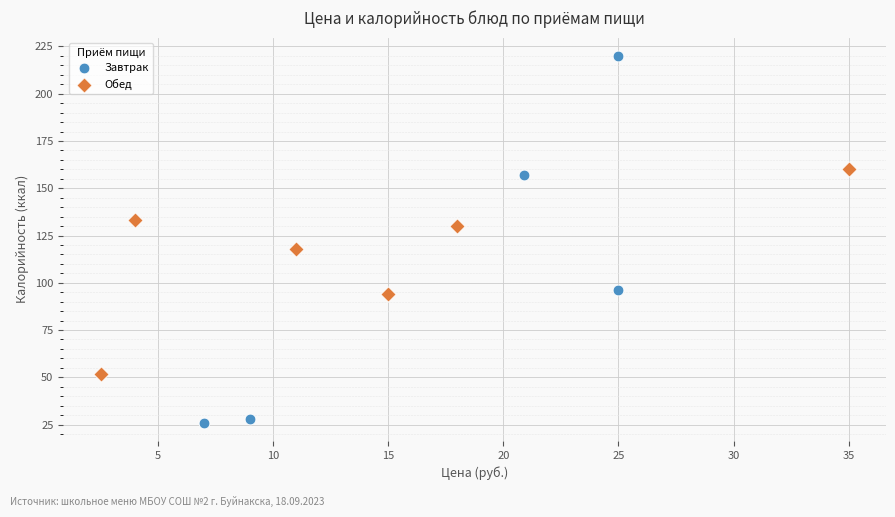

Which series contains the highest Y value?

Завтрак